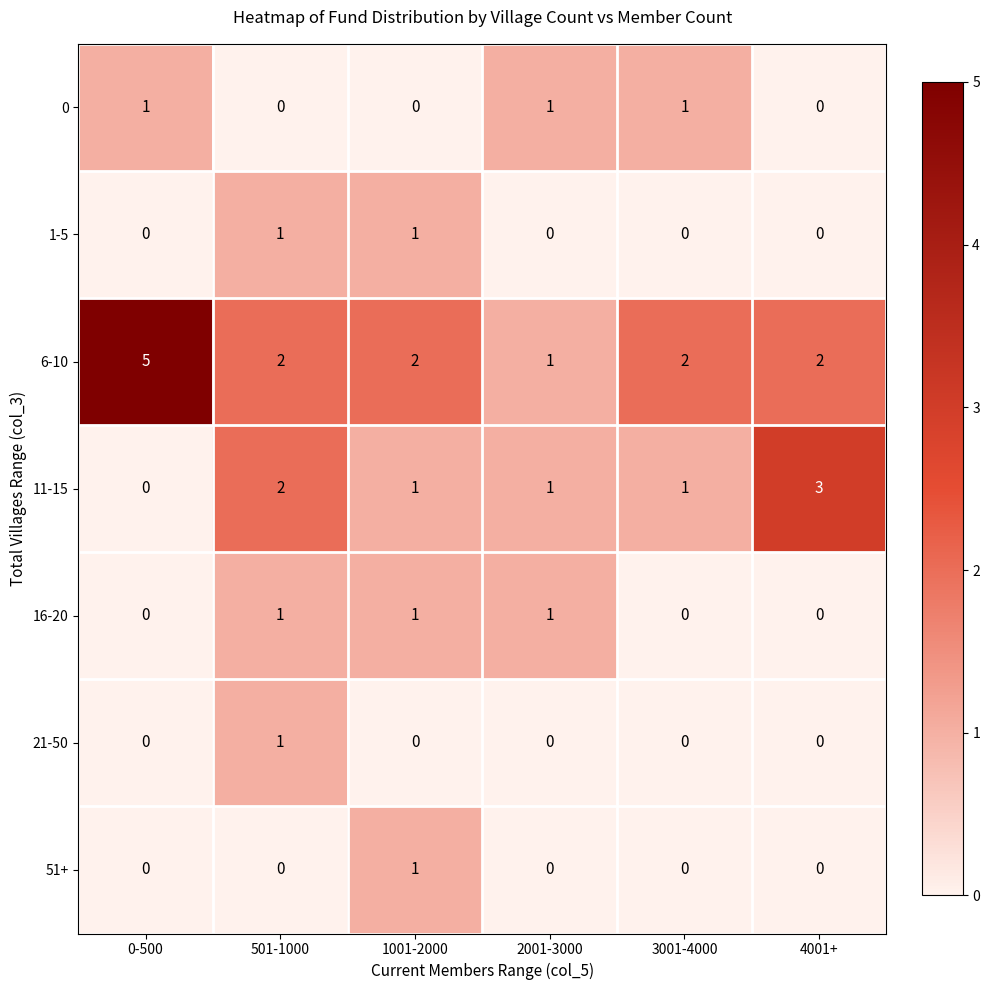

At which category is the sum across all series the highest?

501-1000